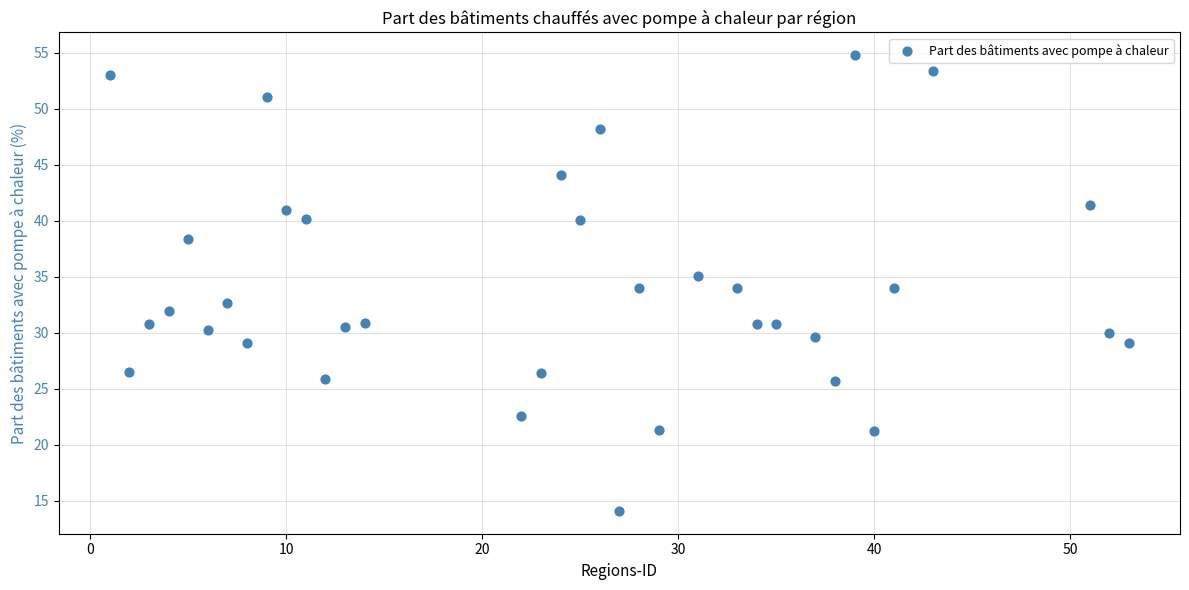

What is the range of Y values (max minus min)?

40.7